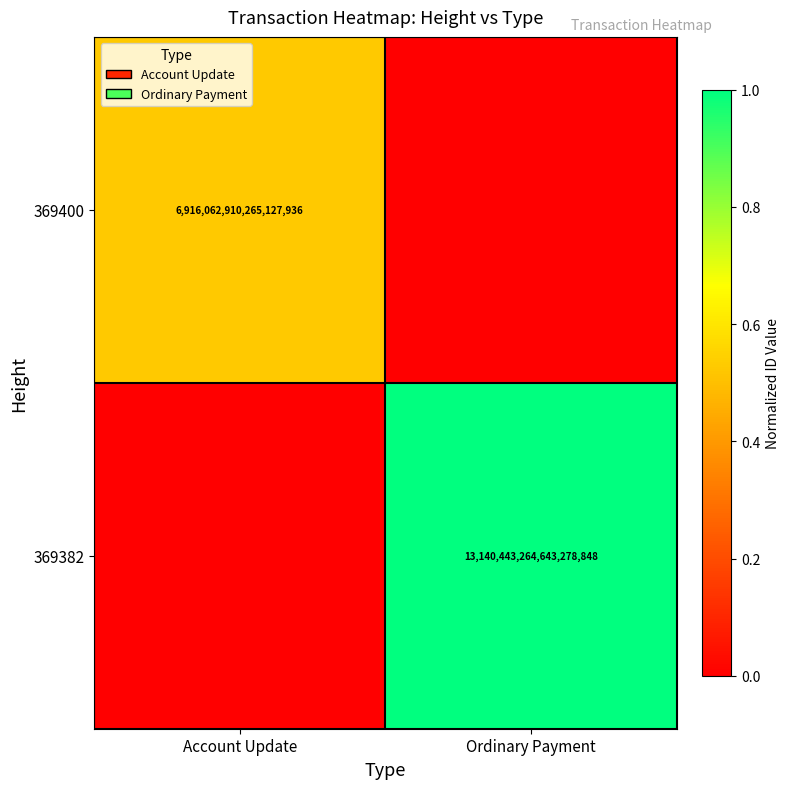

At how many categories does at least one series exceed 0?

2